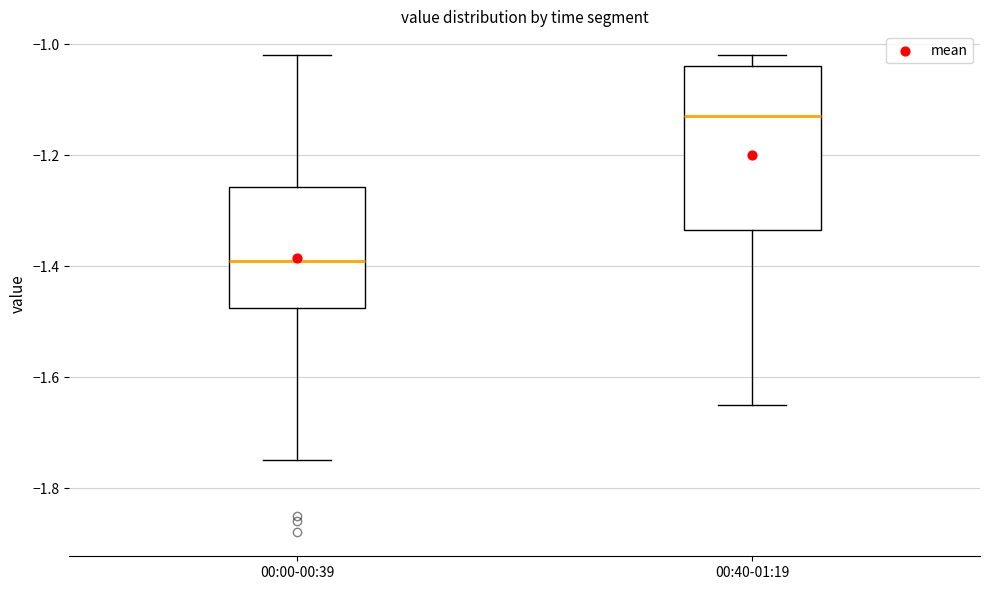

Which box's median line is the highest?

00:40-01:19